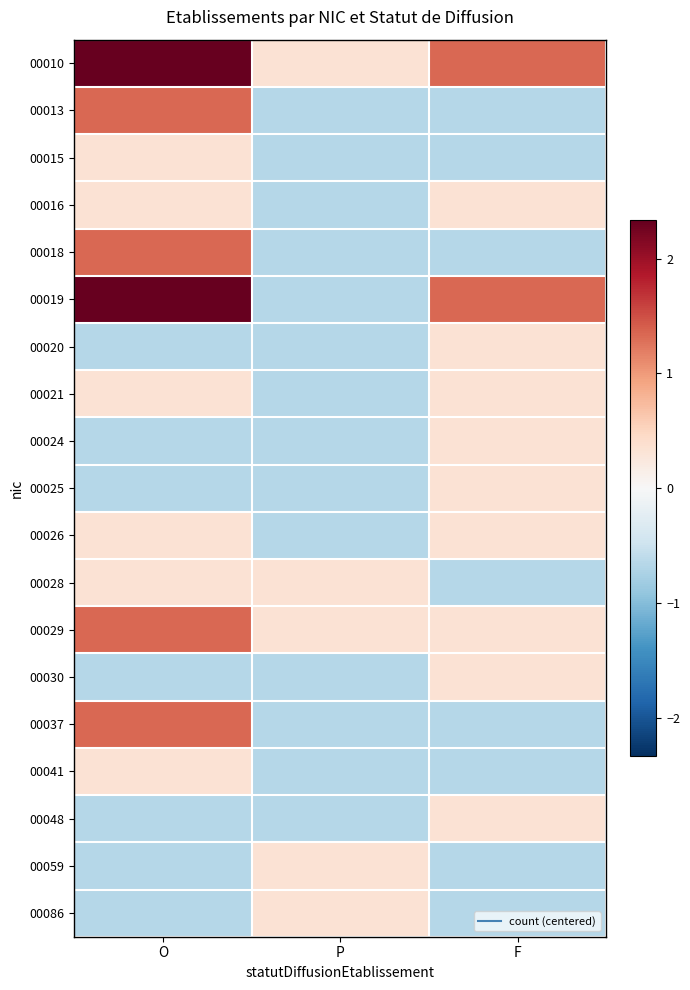

Count the number of categories in the chart.

3